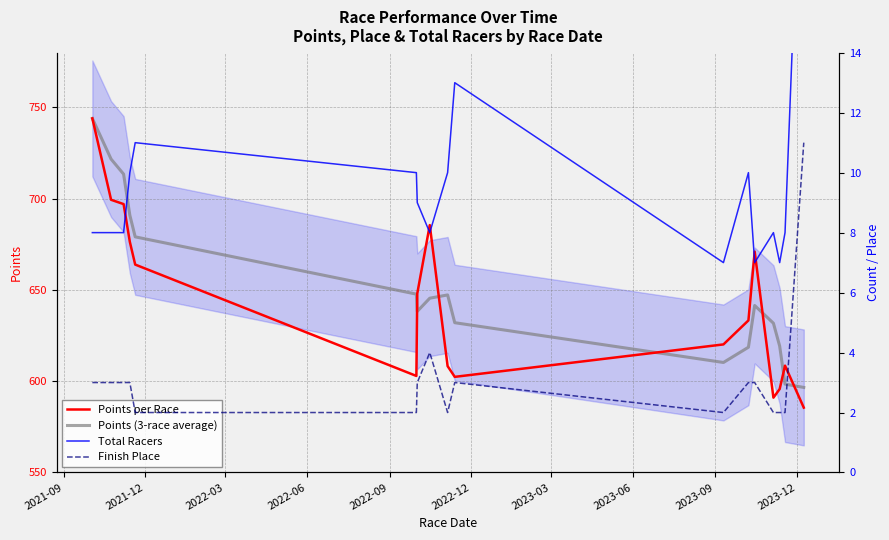

What is the maximum value for Points (3-race average)?

744.0